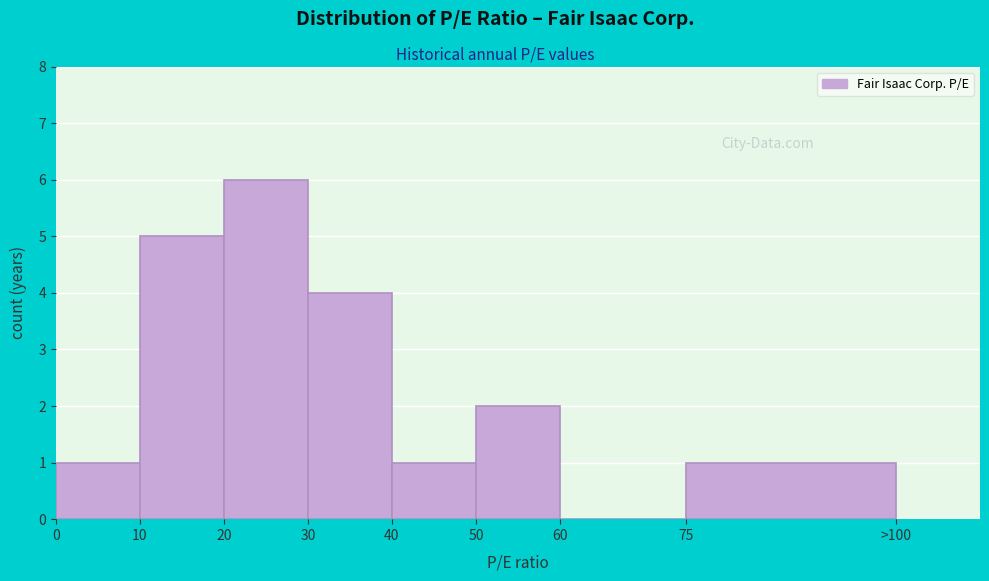

Reading left to right, extract all data points from this chart.

0=1	10=5	20=6	30=4	40=1	50=2	60=0	75=1